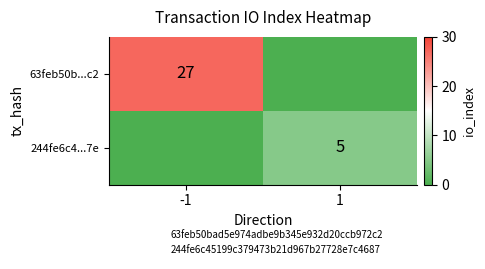

What is the sum of all 63feb50b...c2 values?

27